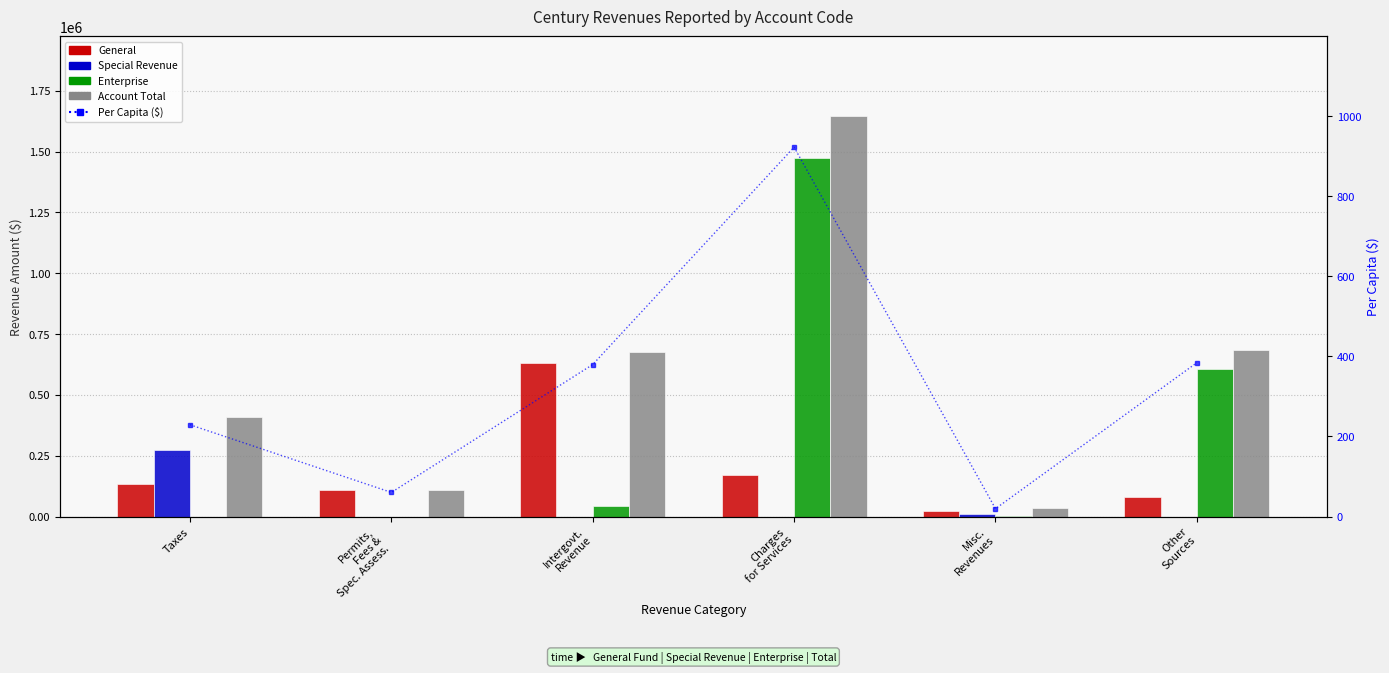

What is the average value of the Enterprise series?

354201.7